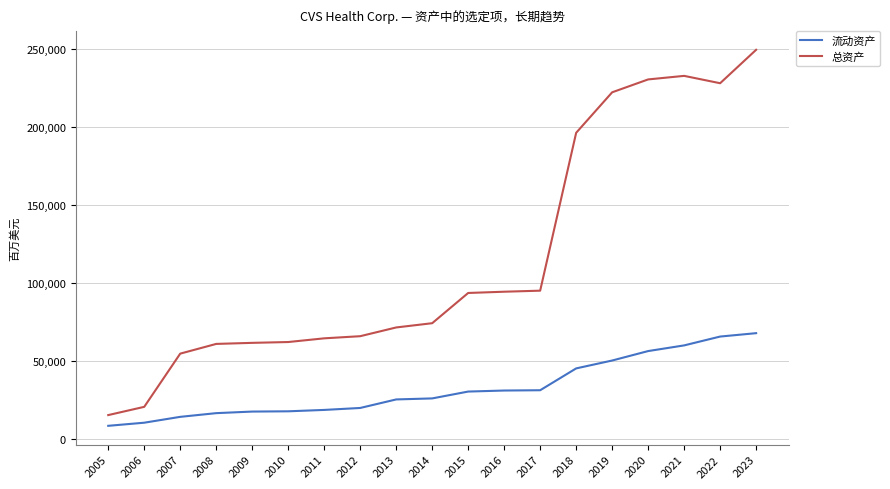

What is the total value across all series at 2020?

287084